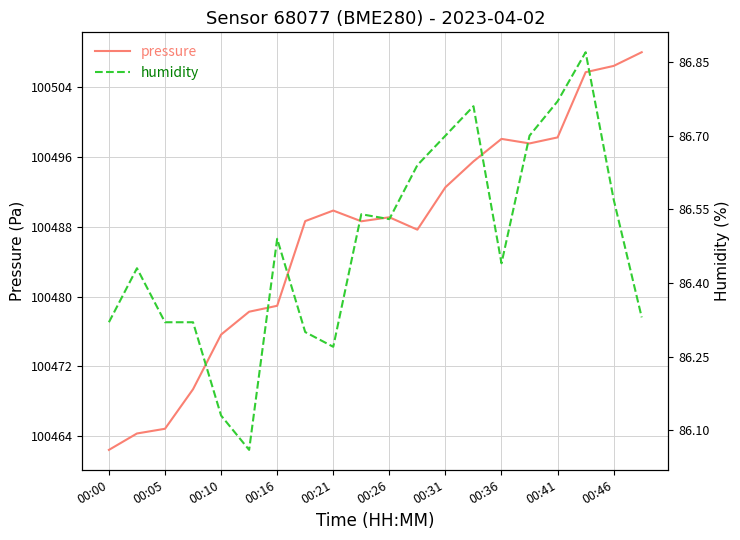

True or false: humidity and pressure cross at least once.

False